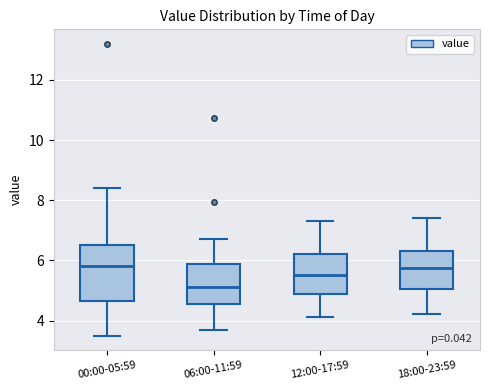

Reading left to right, transcribe this box plot: for each box, give where its median line is, the range the box spans, and where its two whiskers end, as read against the y-axis. The values are not printed on the chart, so give them approximately, as read against the axis.

00:00-05:59: median 5.8, box 4.6 to 6.6, whiskers 3.6 to 8.4
06:00-11:59: median 5.2, box 4.6 to 5.8, whiskers 3.6 to 6.8
12:00-17:59: median 5.6, box 4.8 to 6.2, whiskers 4.2 to 7.4
18:00-23:59: median 5.8, box 5.0 to 6.4, whiskers 4.2 to 7.4